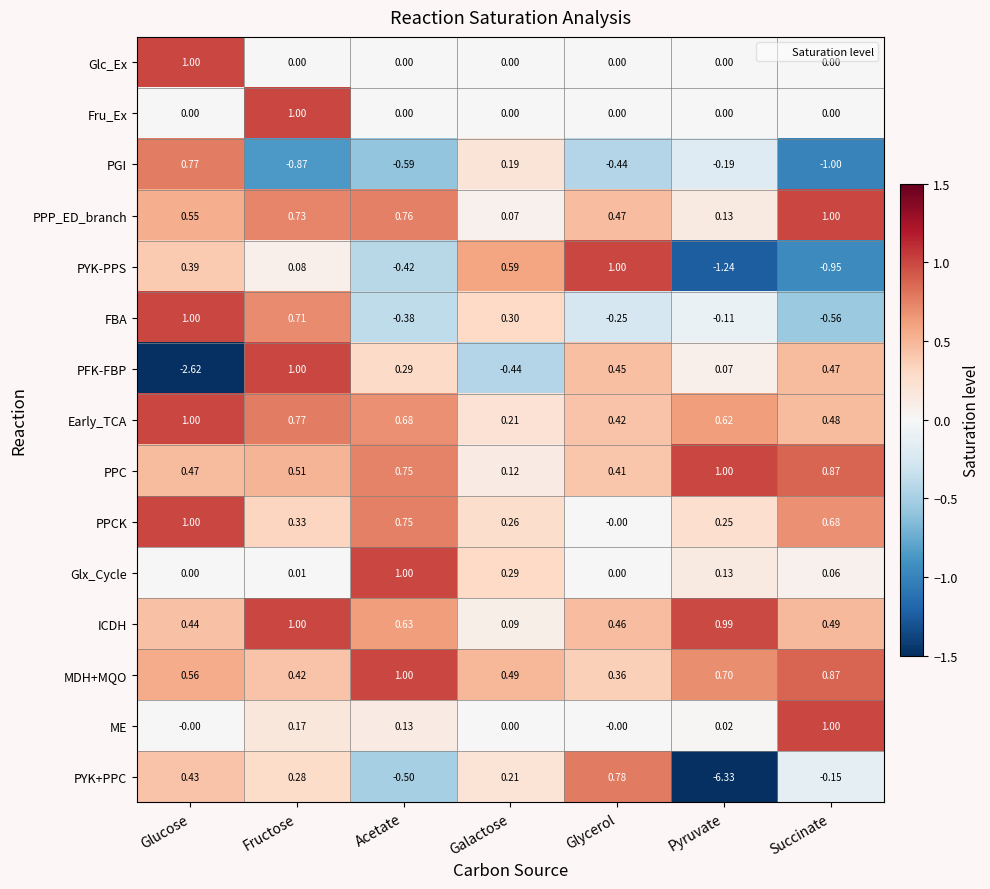

Which series changed the most between Pyruvate and Succinate?

PYK+PPC